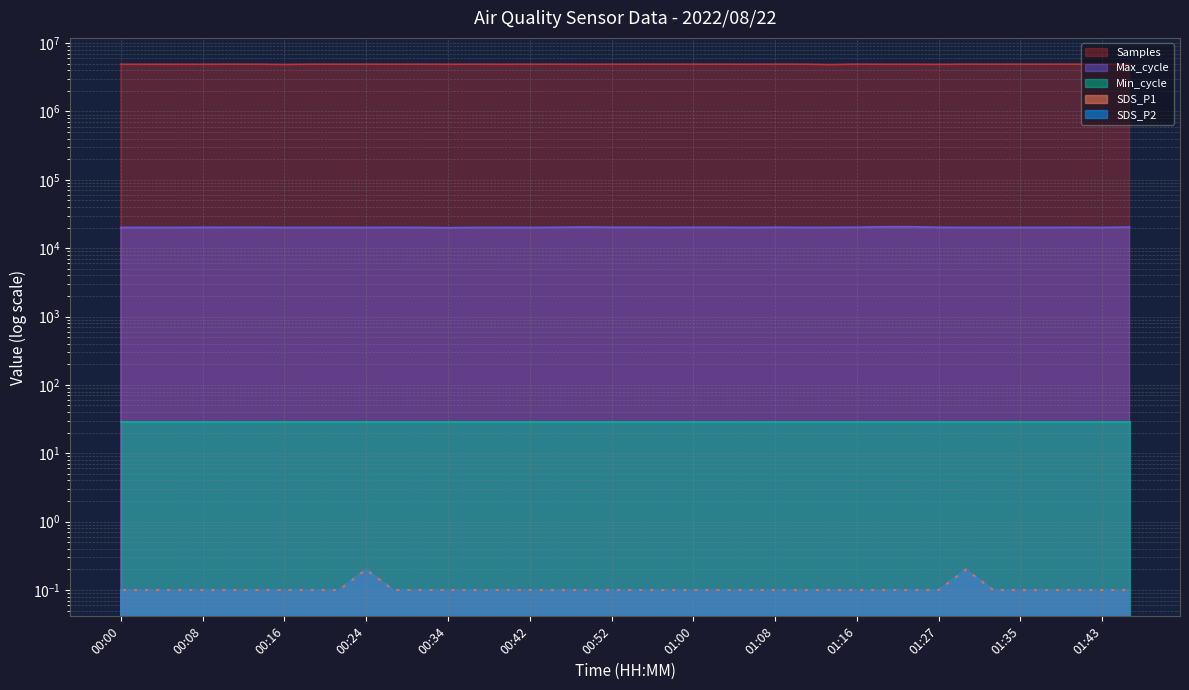

What is the smallest value displayed?

0.1